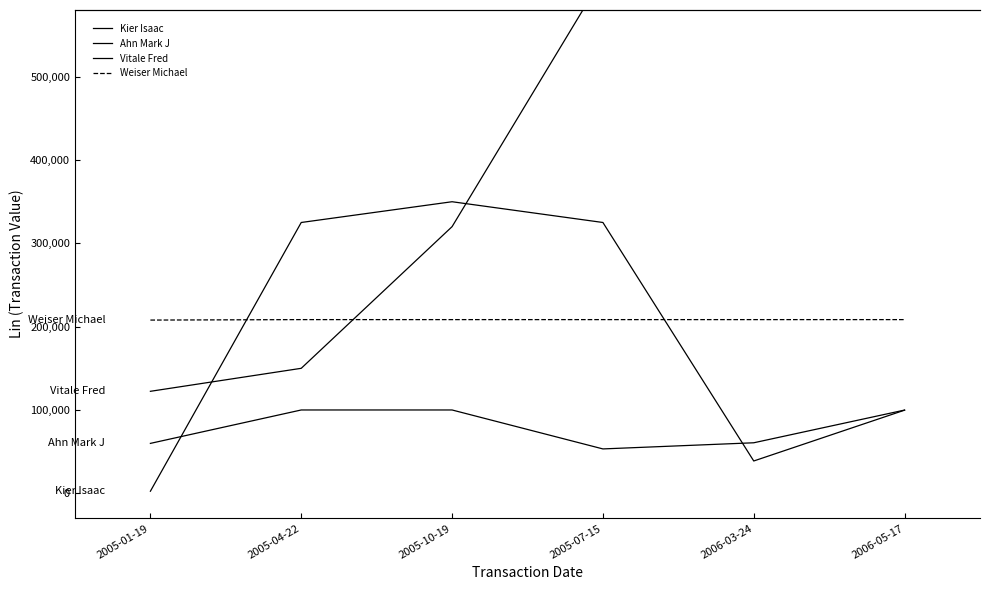

Which series ends up on top after the final intersection of Kier Isaac and Vitale Fred?

Vitale Fred